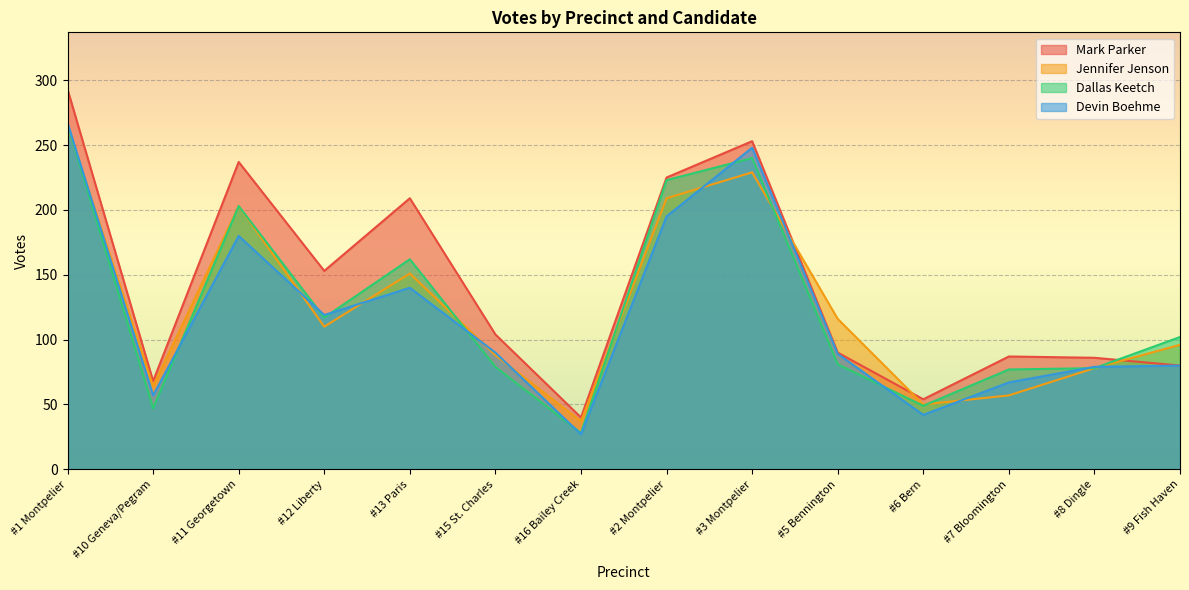

How many lines are shown in the chart?

4